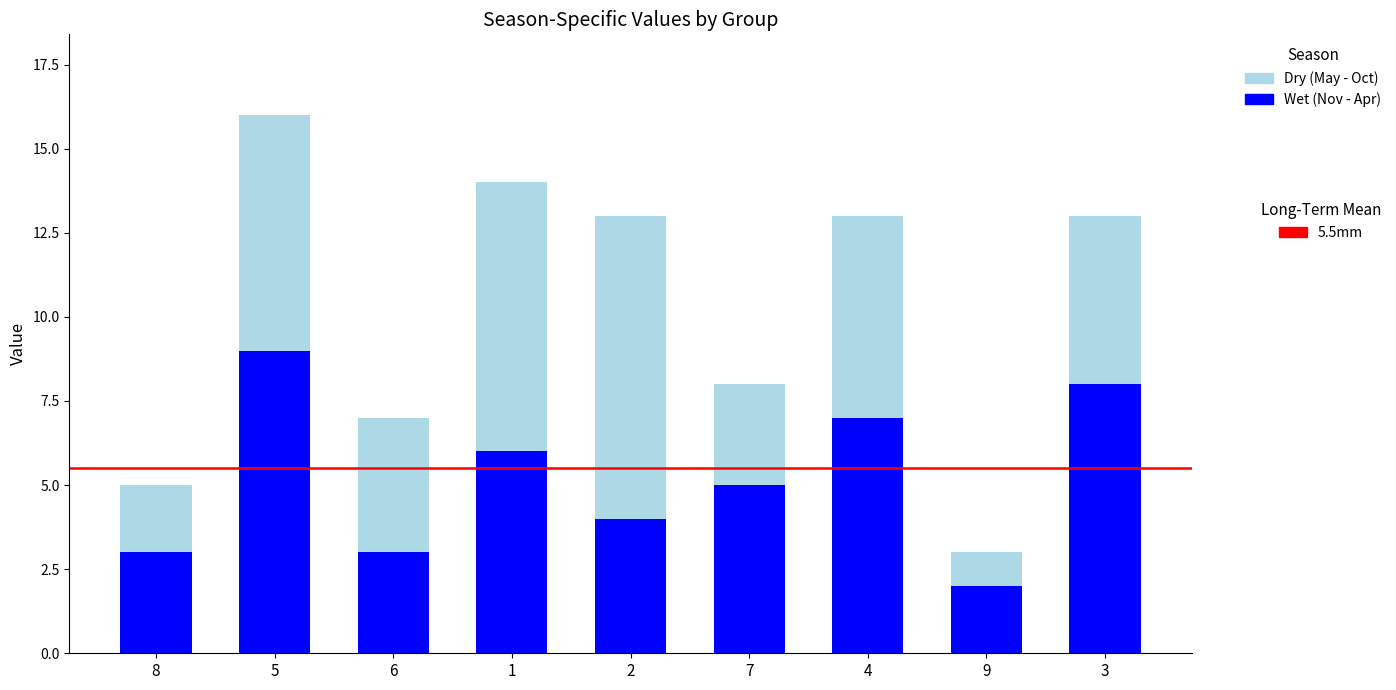

At which category is the sum across all series the highest?

5